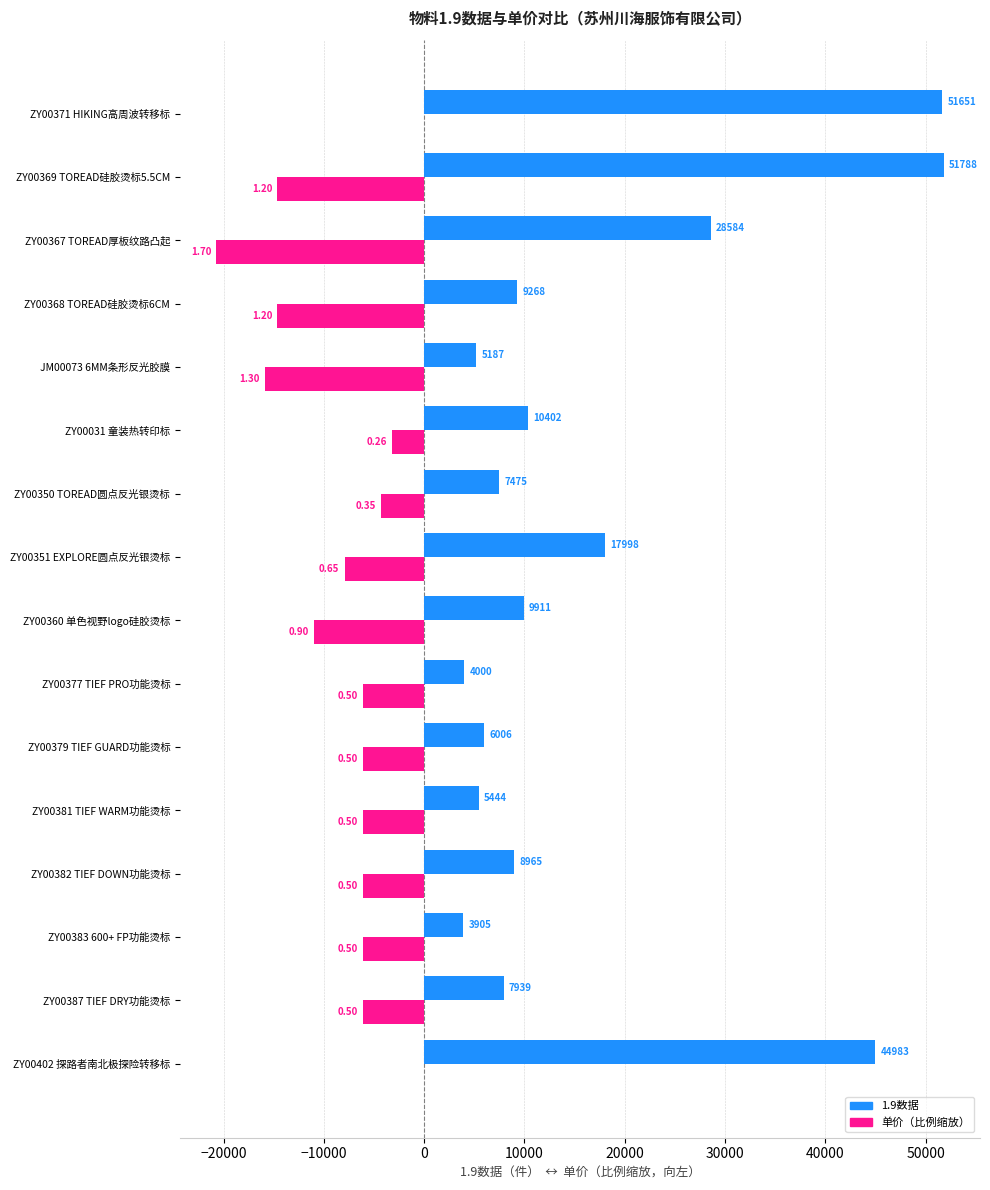

What is the greatest value displayed?

51788.0